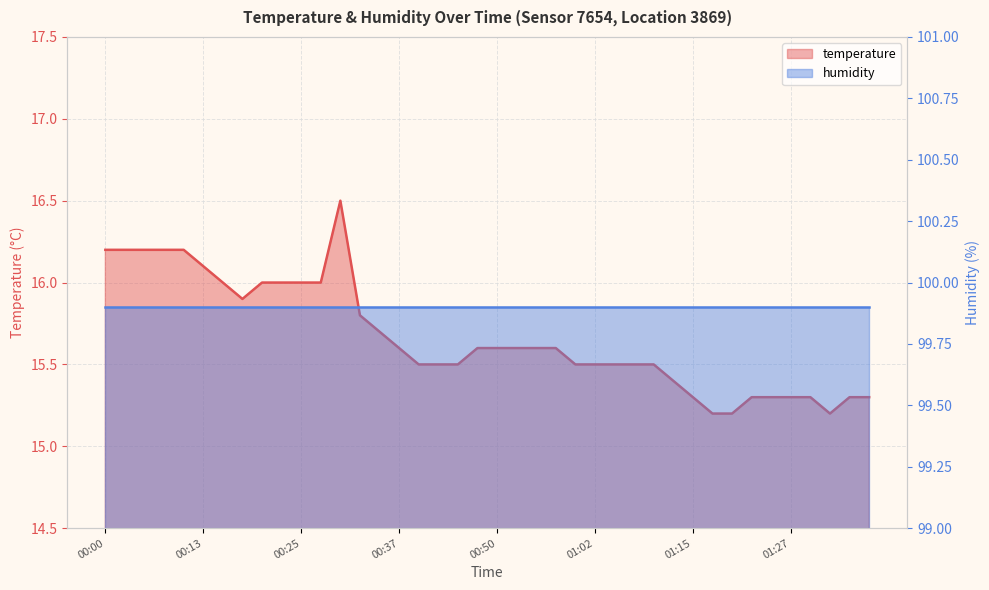

Reading left to right, list all the values displayed in this chart.

00:00=16.2	00:03=16.2	00:05=16.2	00:08=16.2	00:10=16.2	00:13=16.1	00:15=16.0	00:18=15.9	00:20=16.0	00:23=16.0	00:25=16.0	00:28=16.0	00:30=16.5	00:33=15.8	00:35=15.7	00:37=15.6	00:40=15.5	00:42=15.5	00:45=15.5	00:47=15.6	00:50=15.6	00:52=15.6	00:55=15.6	00:57=15.6	01:00=15.5	01:02=15.5	01:05=15.5	01:07=15.5	01:10=15.5	01:12=15.4	01:15=15.3	01:17=15.2	01:20=15.2	01:22=15.3	01:25=15.3	01:27=15.3	01:30=15.3	01:32=15.2	01:35=15.3	01:37=15.3